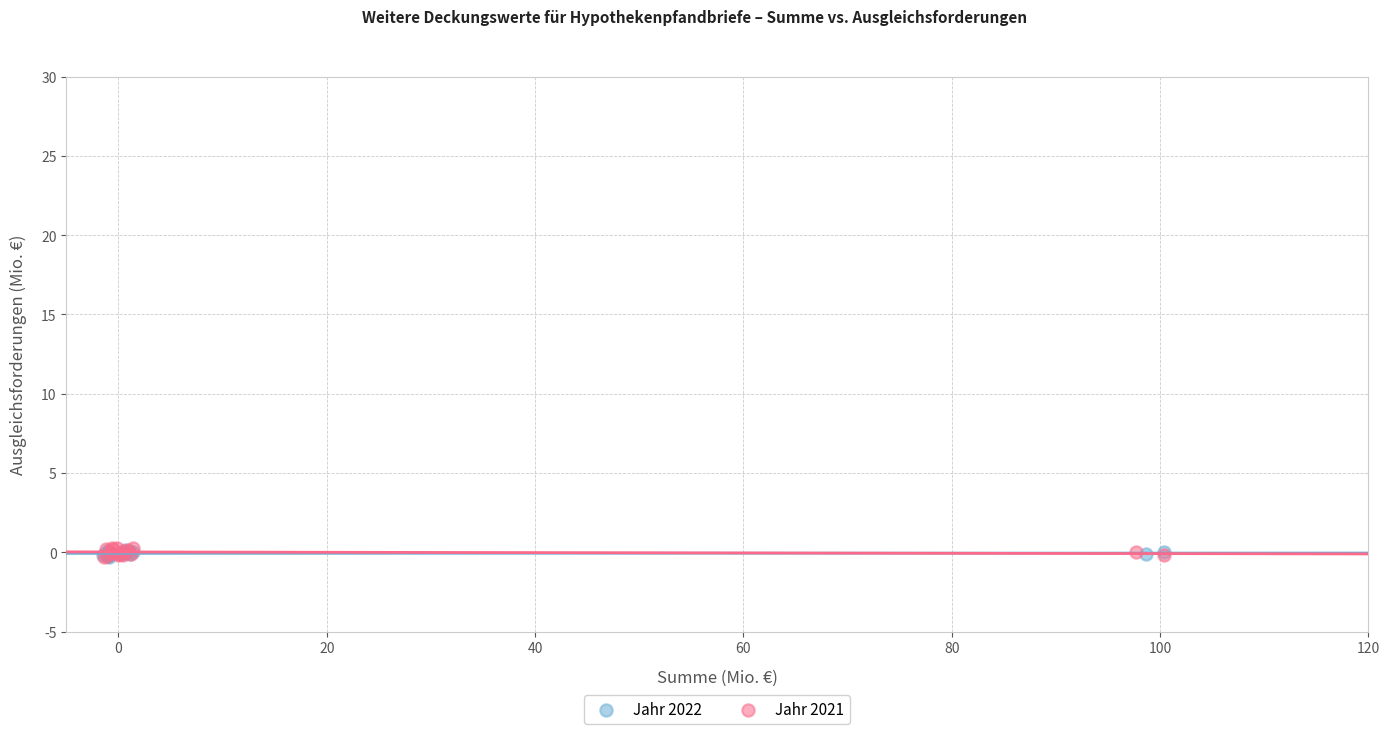

What are all the series names shown in the legend?

Jahr 2022, Jahr 2021